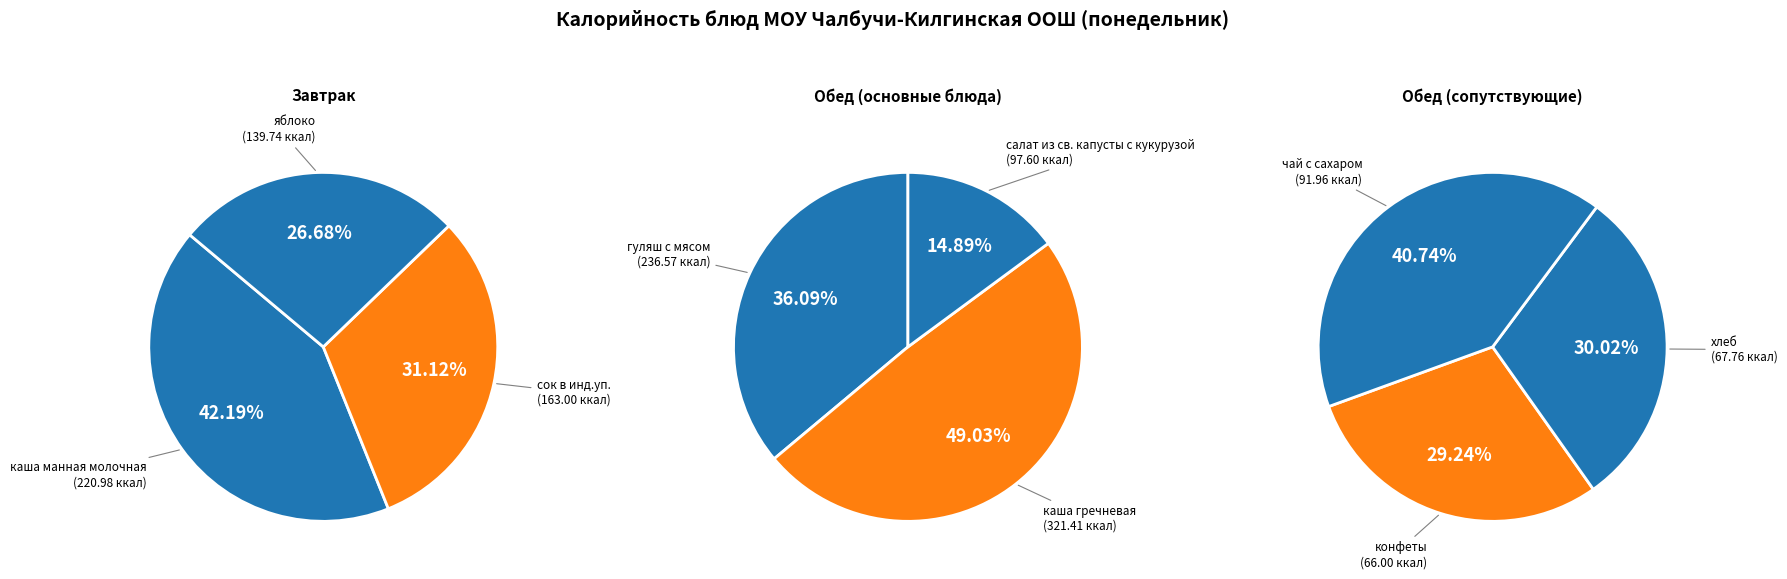

True or false: чай с сахаром accounts for 7% of the total.

True